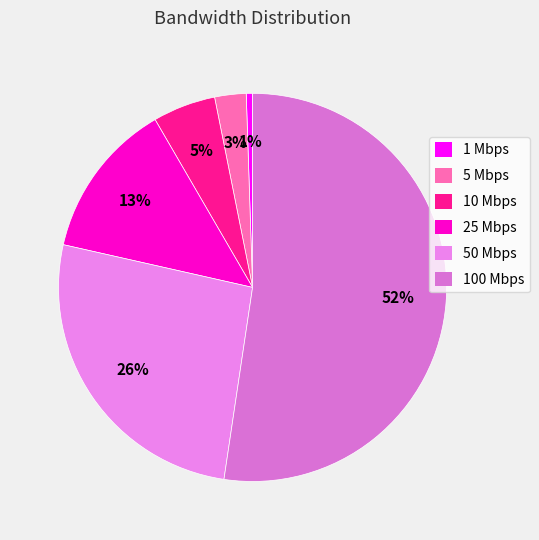

What percentage is NOT represented by 10 Mbps?

94.8%